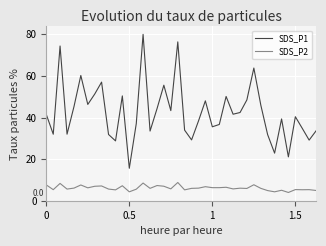

How many distinct data groups are displayed?

2